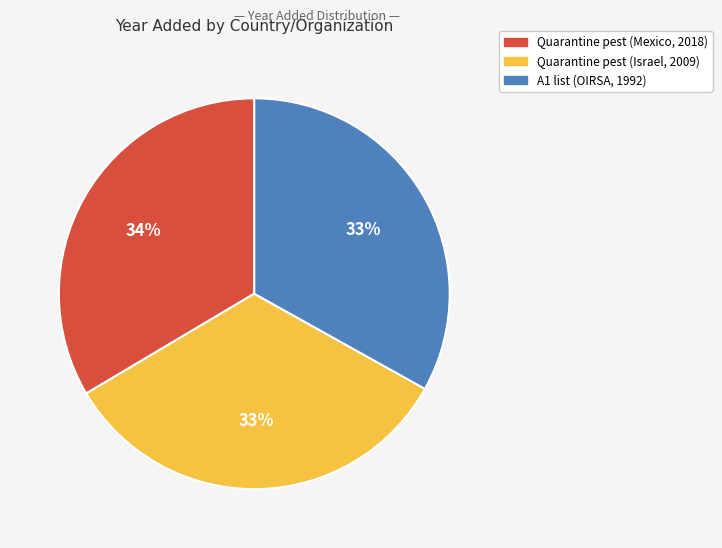

Does any single category account for the majority?

No